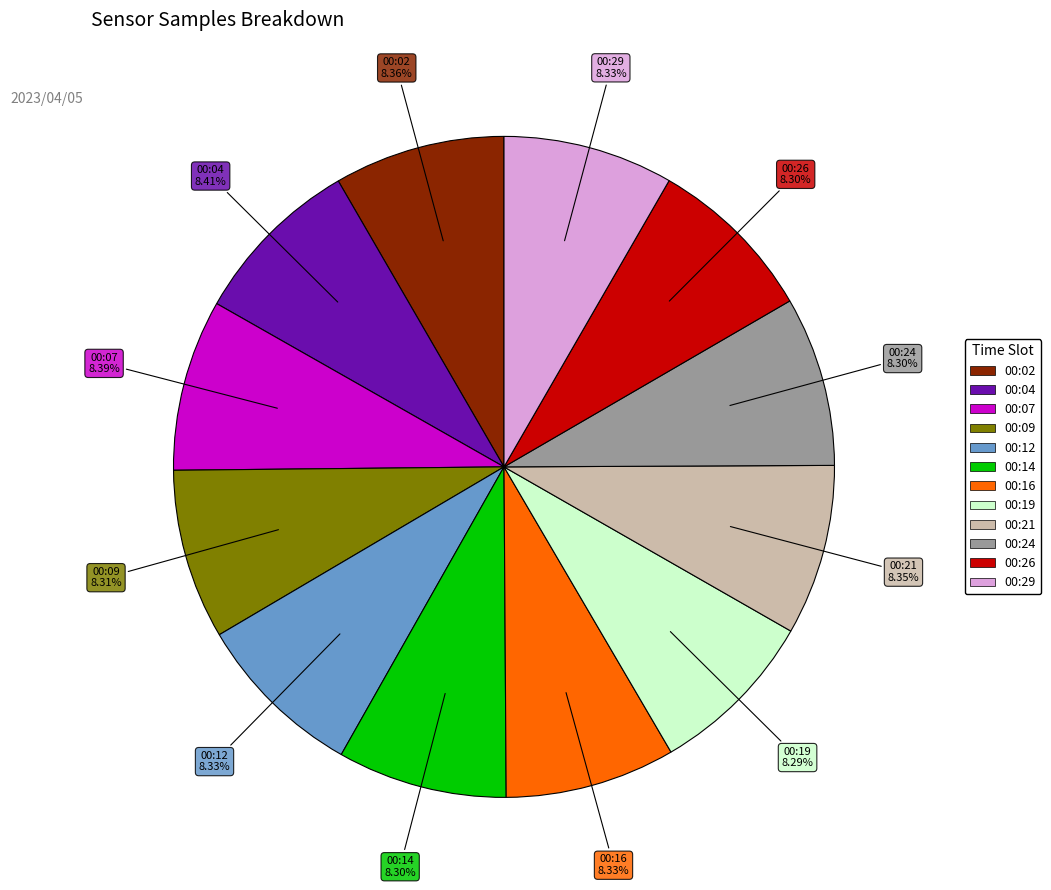

How much of the chart is everything except 00:07?

91.6%